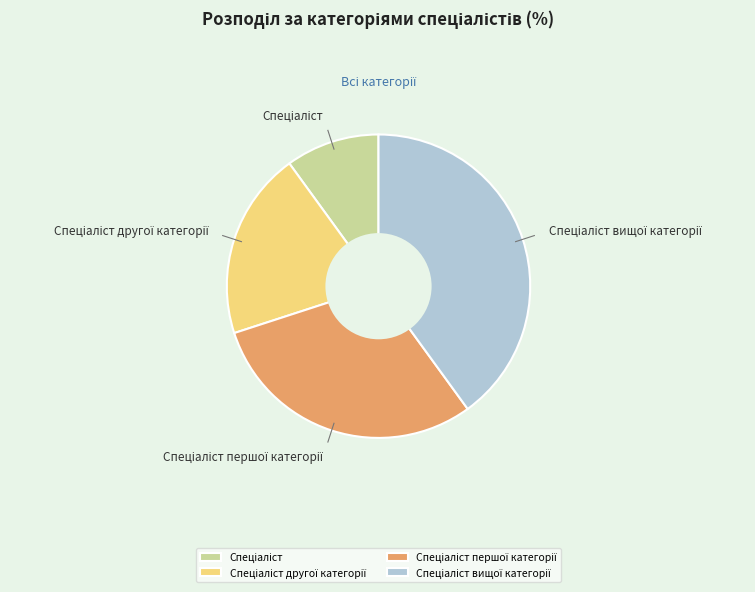

Is there any slice that represents more than half of the pie?

No